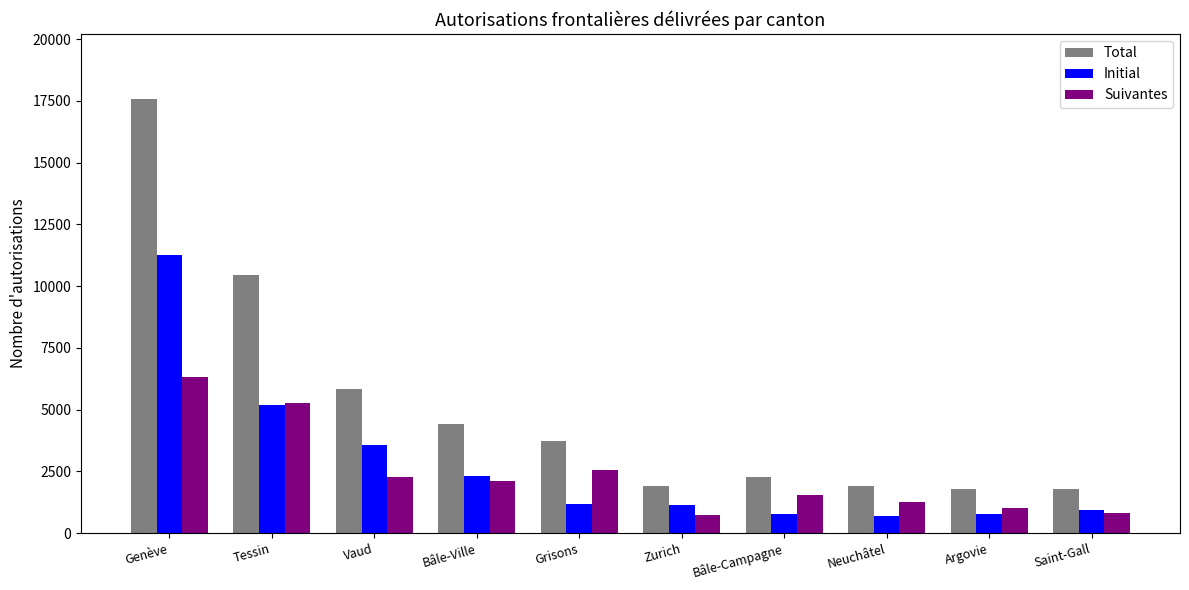

Which series has the largest range (max minus min)?

Total